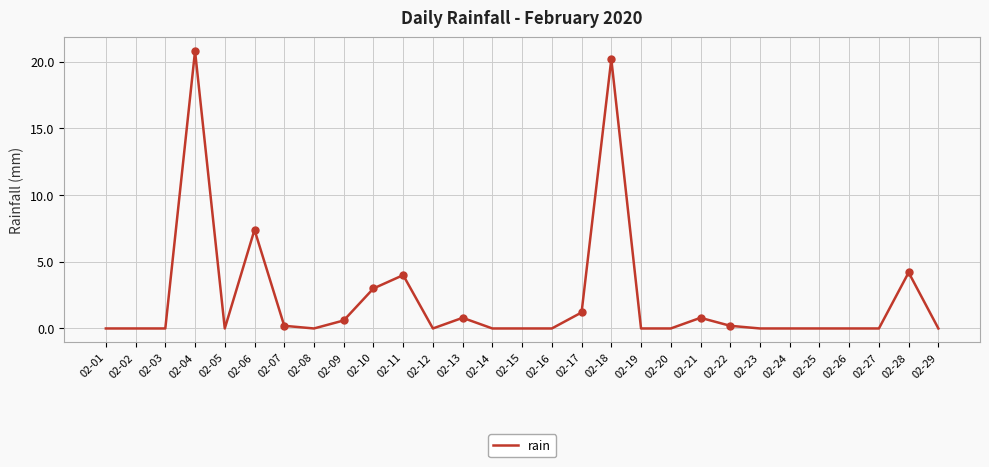

What is the difference between the maximum and minimum values?

20.8